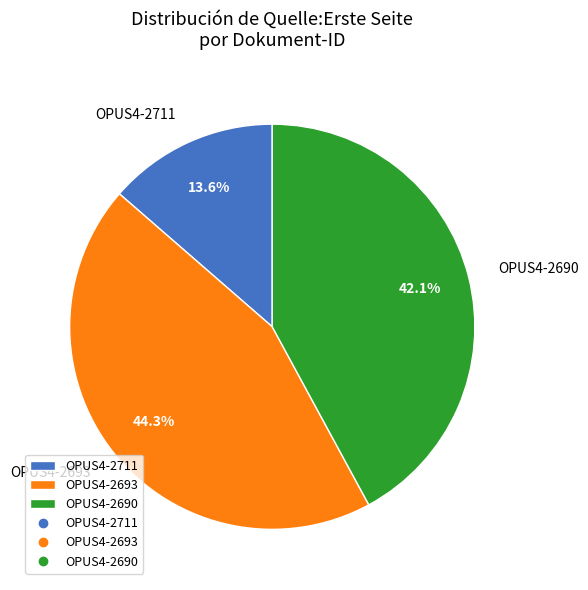

Between OPUS4-2711 and OPUS4-2690, which is larger?

OPUS4-2690